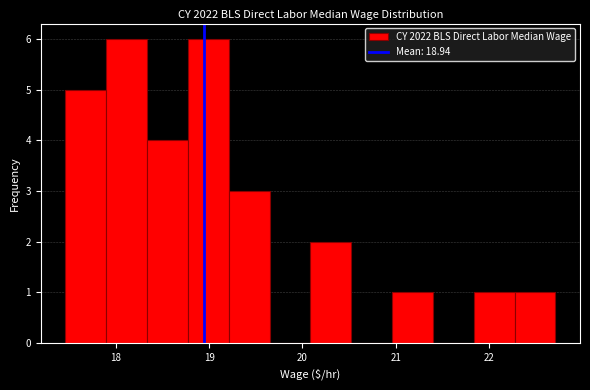

How tall is the bar that spans 18.3 to 18.8 on the x-axis? Neither the bar edges nor the heights are printed on the chart, so give them approximately, as read against the axes.

4